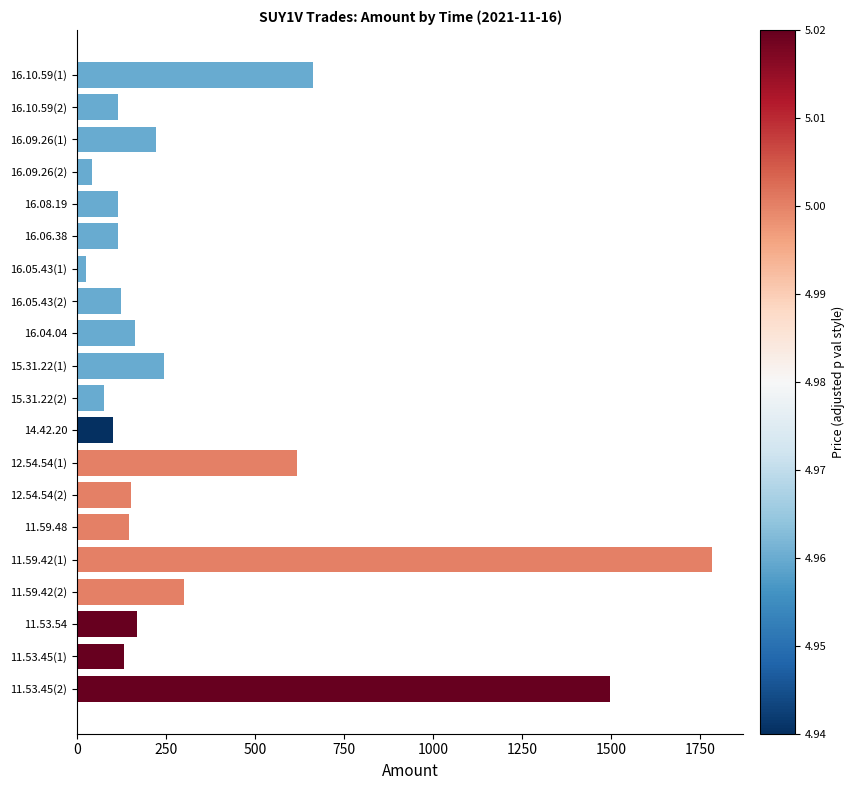

The value at 11.59.42(2) is 300. True or false?

True